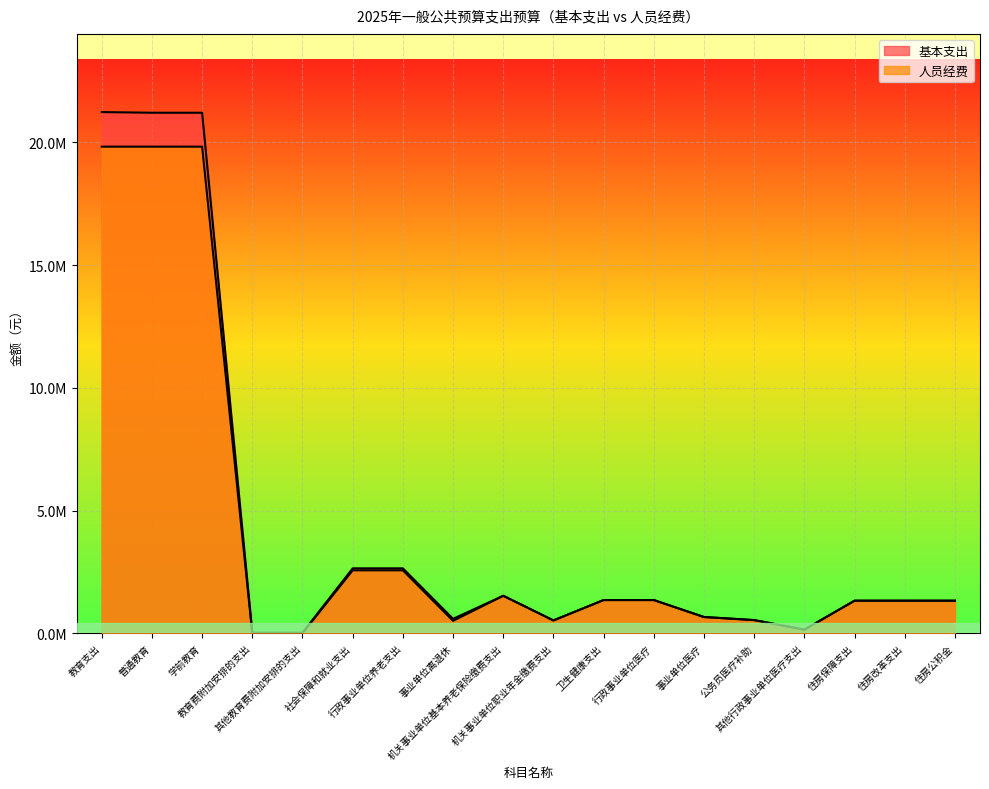

True or false: 基本支出 and 人员经费 cross at least once.

False